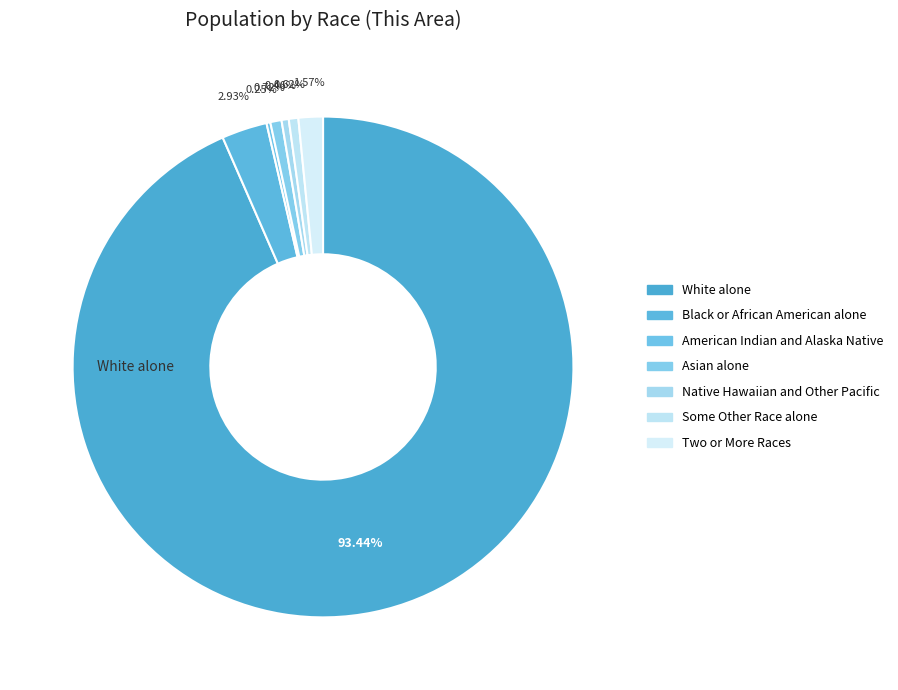

True or false: American Indian and Alaska Native accounts for 0% of the total.

True